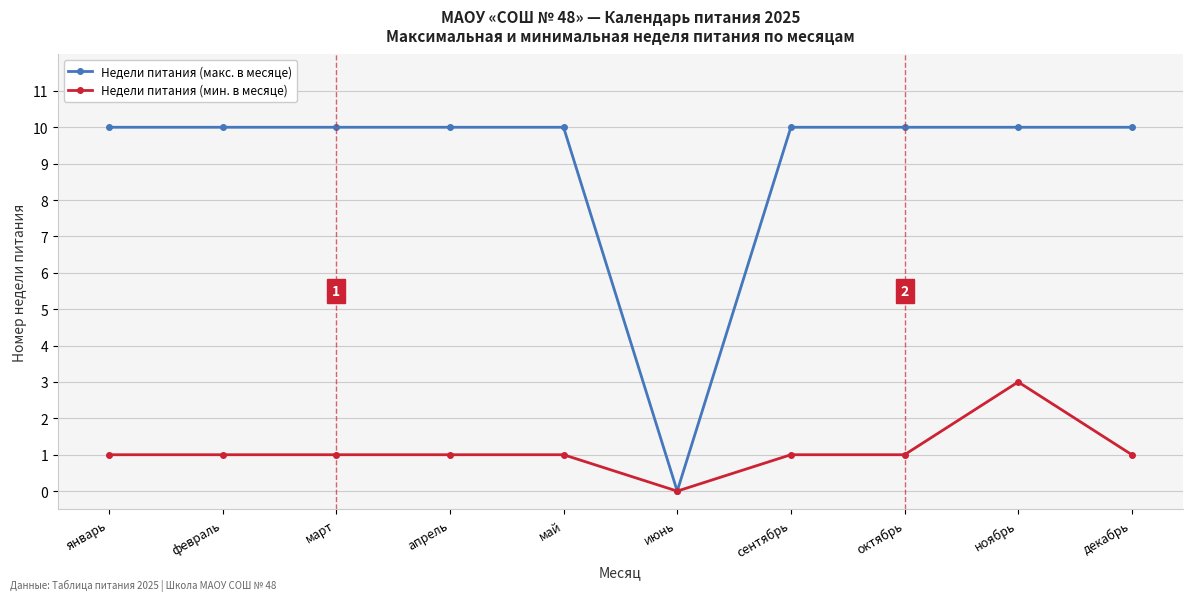

Is it true that Недели питания (макс. в месяце) equals 3 at февраль?

False